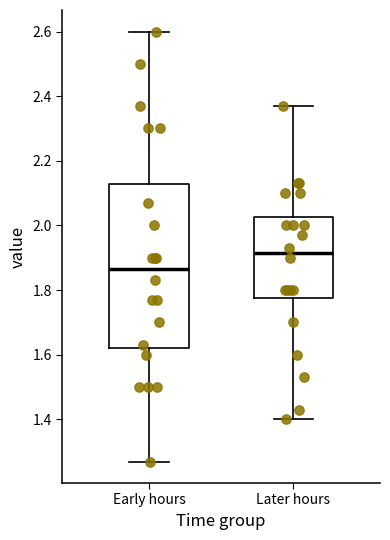

Where does the upper whisker of the box for Later hours end on the y-axis? The values are not printed on the chart, so give them approximately, as read against the axis.

2.38